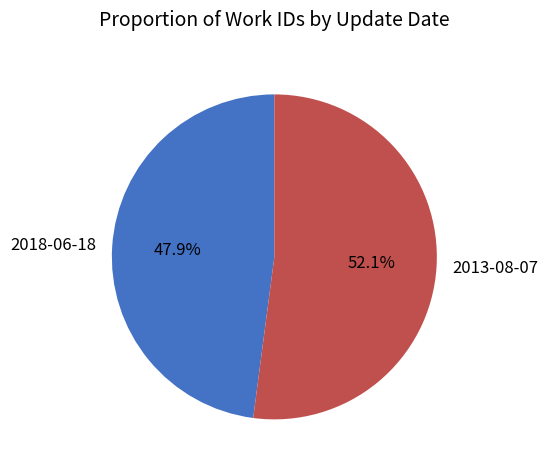

Is there any slice that represents more than half of the pie?

Yes